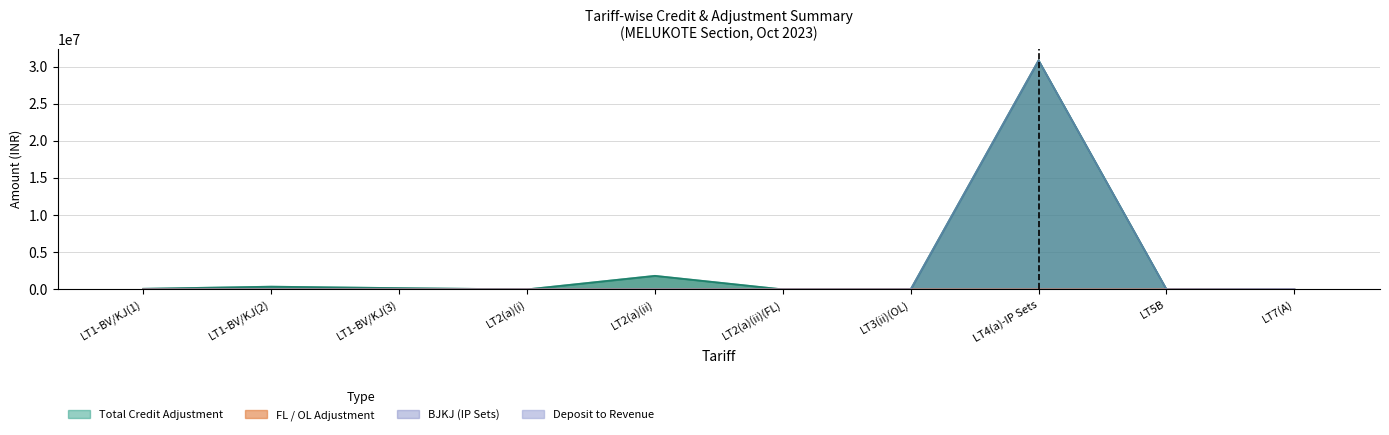

How many categories are shown in the chart?

10